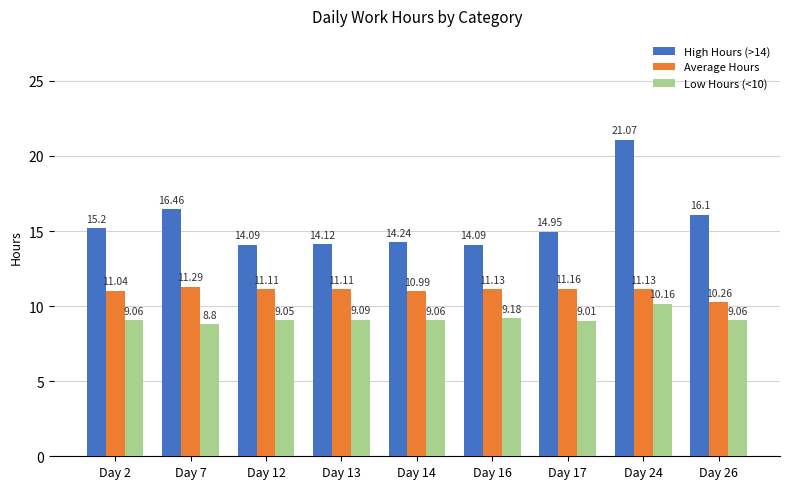

Is it true that Low Hours (<10) equals 9.1 at Day 14?

True